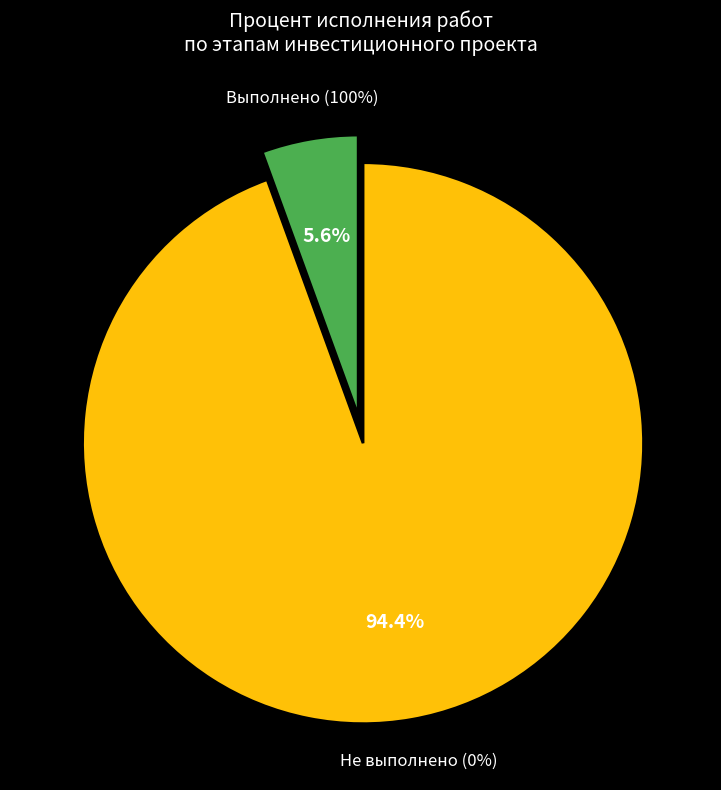

The Предпроектный и проектный этап slice represents 12% of the pie. True or false?

False